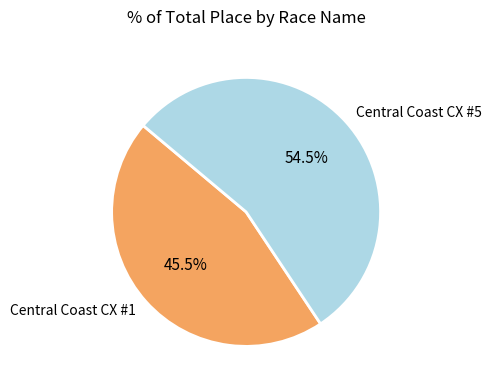

What is the ratio of the value at Central Coast CX #5 to the value at Central Coast CX #1?

1.2